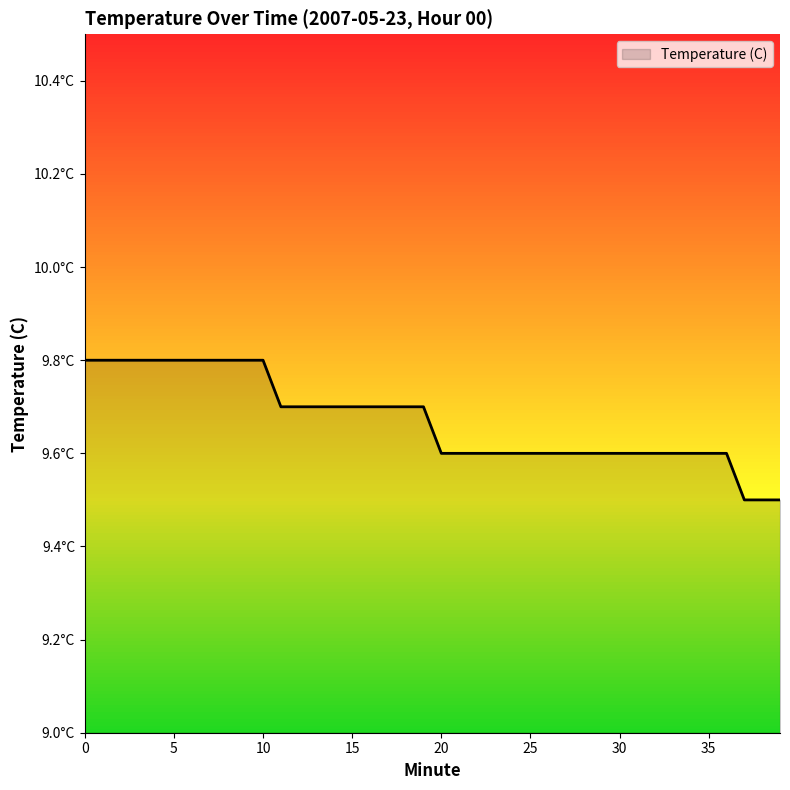

Which label corresponds to the smallest value in the chart?

37